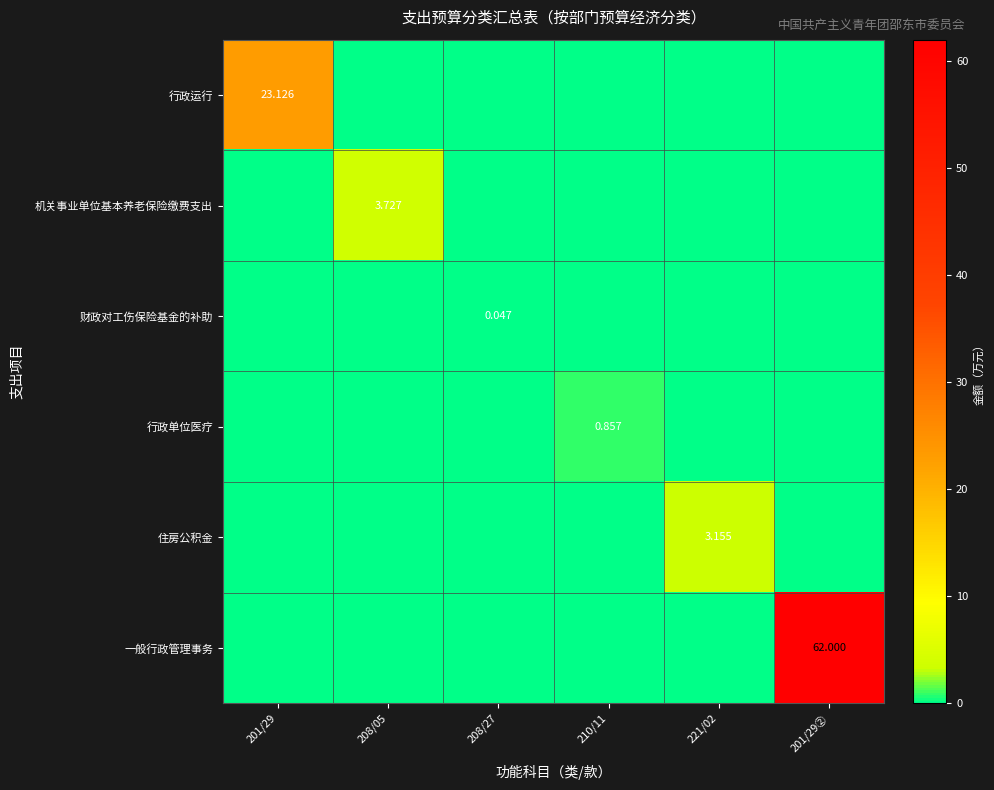

Rank the categories by 一般行政管理事务 value from lowest to highest.

201/29, 208/05, 208/27, 210/11, 221/02, 201/29②